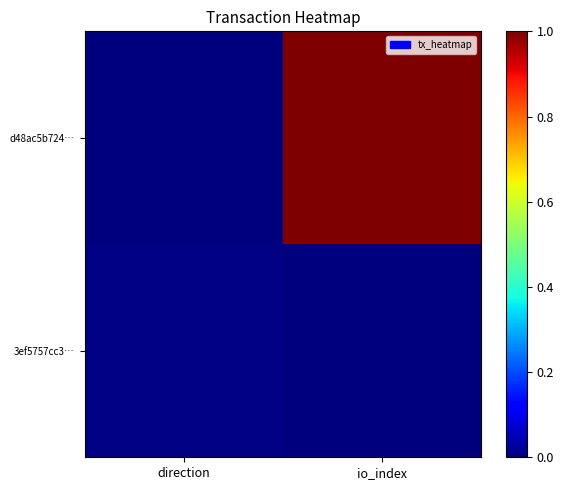

How many categories are shown in the chart?

2